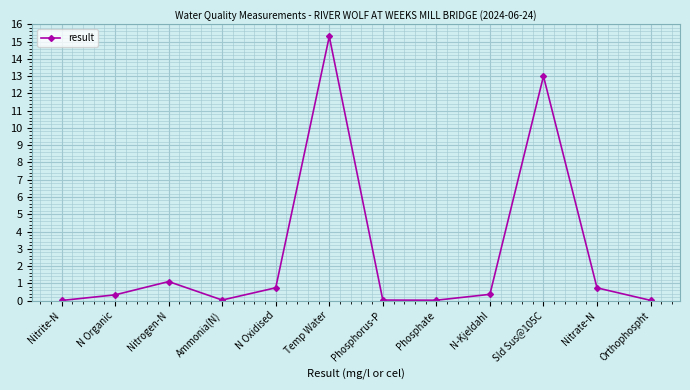

What is the value of the 6th point from the left?

15.3